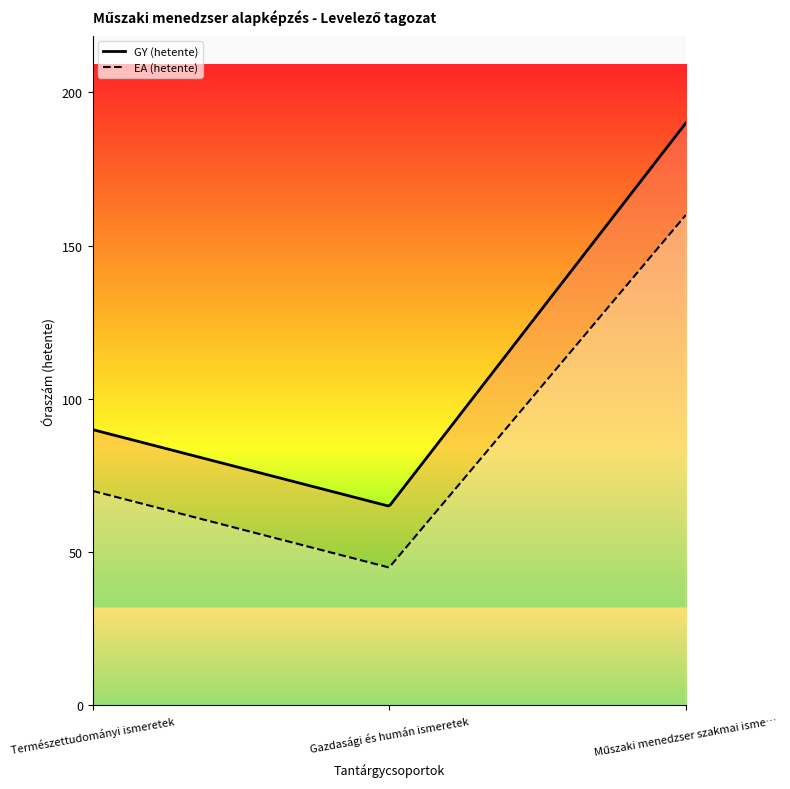

What are all the series names shown in the legend?

EA (hetente), GY (hetente)